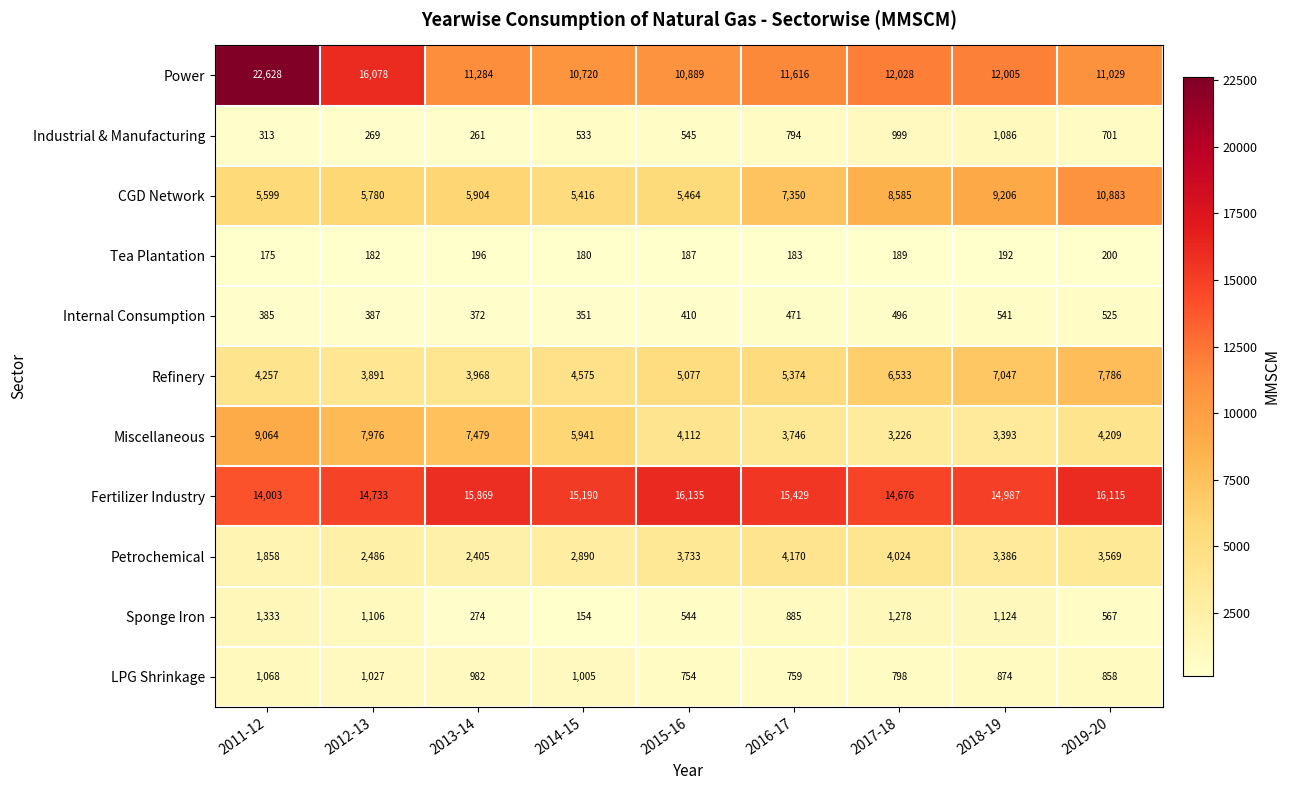

At which label is LPG Shrinkage closest to 911?

2018-19